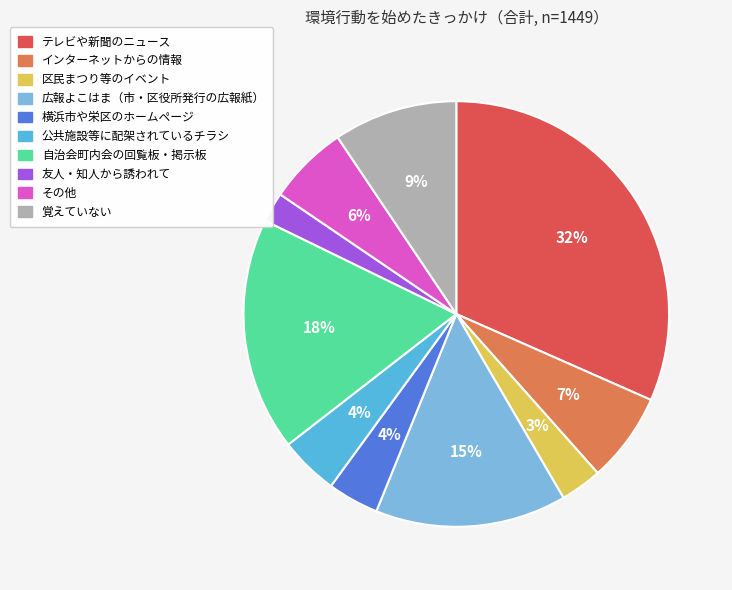

To the nearest percent, what is the difference between the 覚えていない and 友人・知人から誘われて slice percentages?

7%